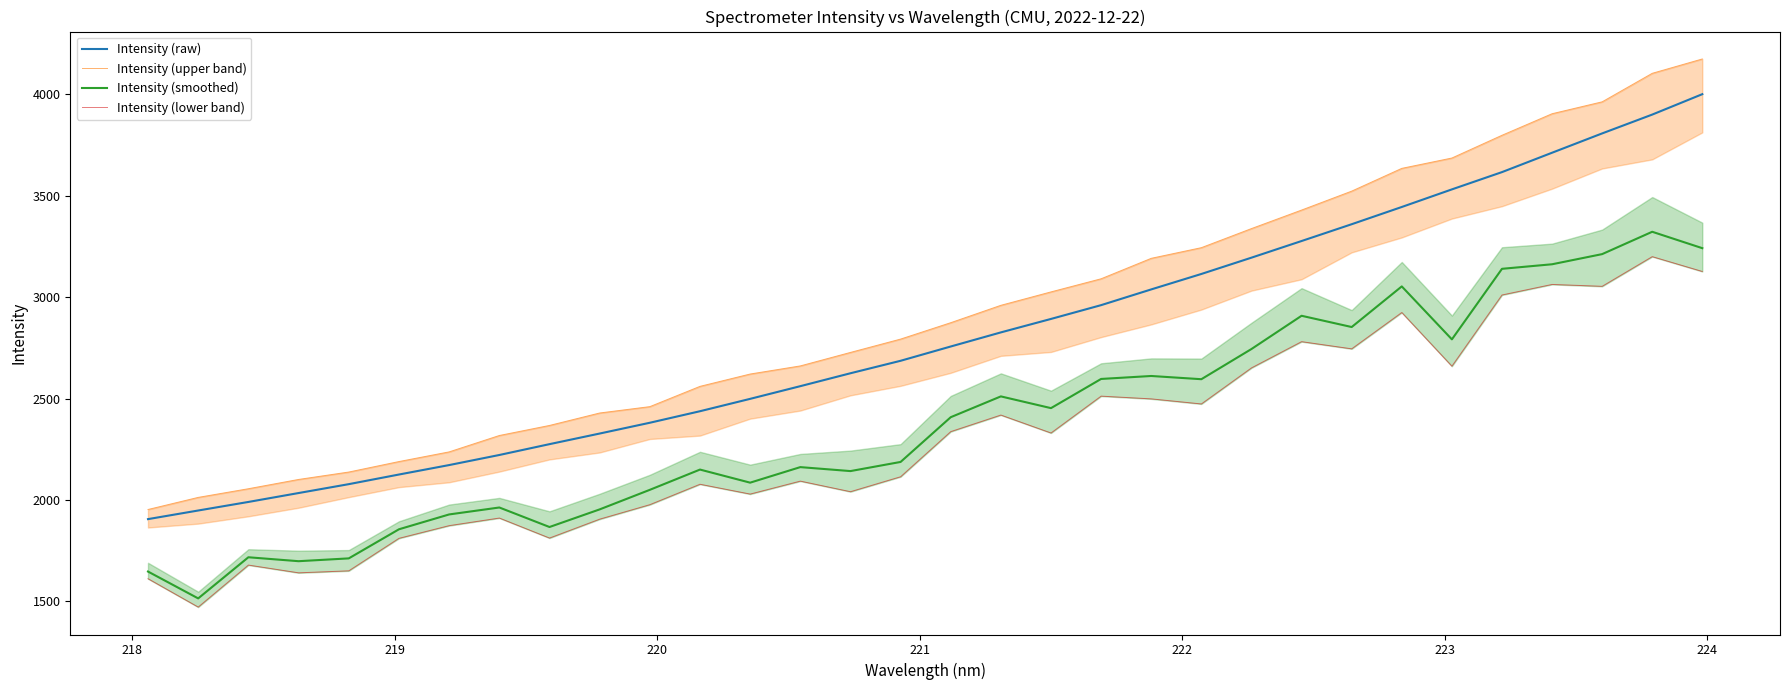

True or false: Intensity (lower band) and Intensity (smoothed) cross at least once.

False